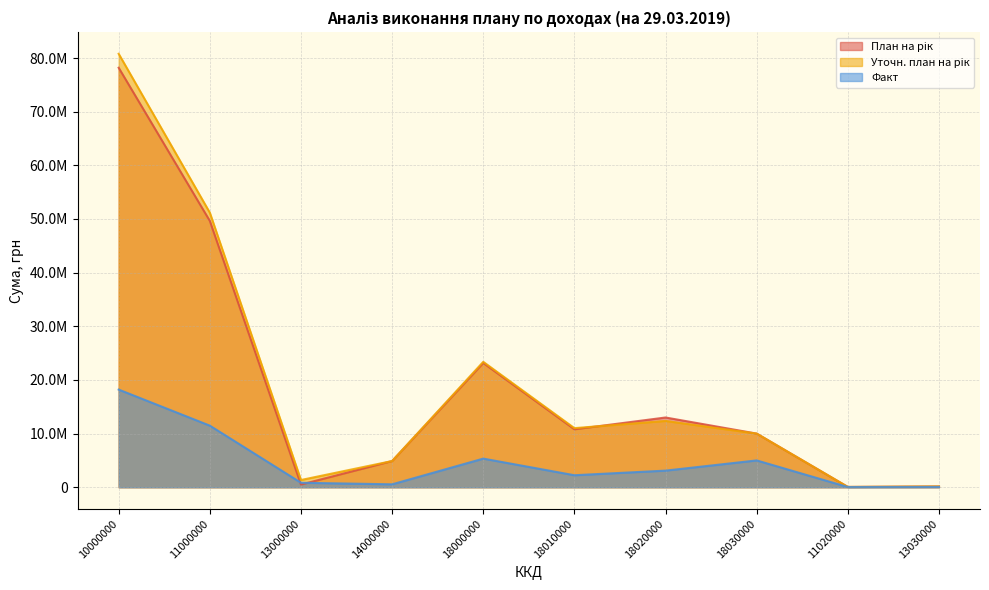

How many intersections are there between План на рік and Факт?

2